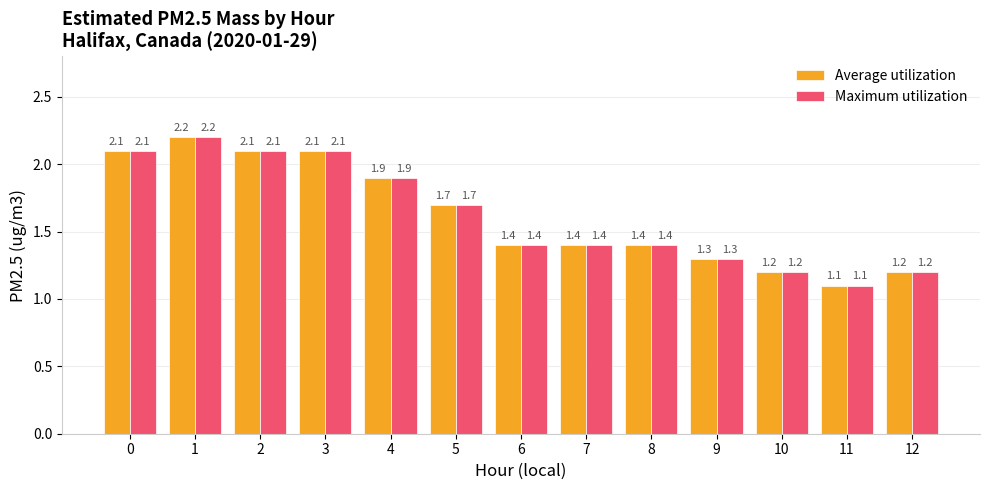

Reading right to left, extract all data points from this chart.

Average utilization: 1.2	1.1	1.2	1.3	1.4	1.4	1.4	1.7	1.9	2.1	2.1	2.2	2.1
Maximum utilization: 1.2	1.1	1.2	1.3	1.4	1.4	1.4	1.7	1.9	2.1	2.1	2.2	2.1